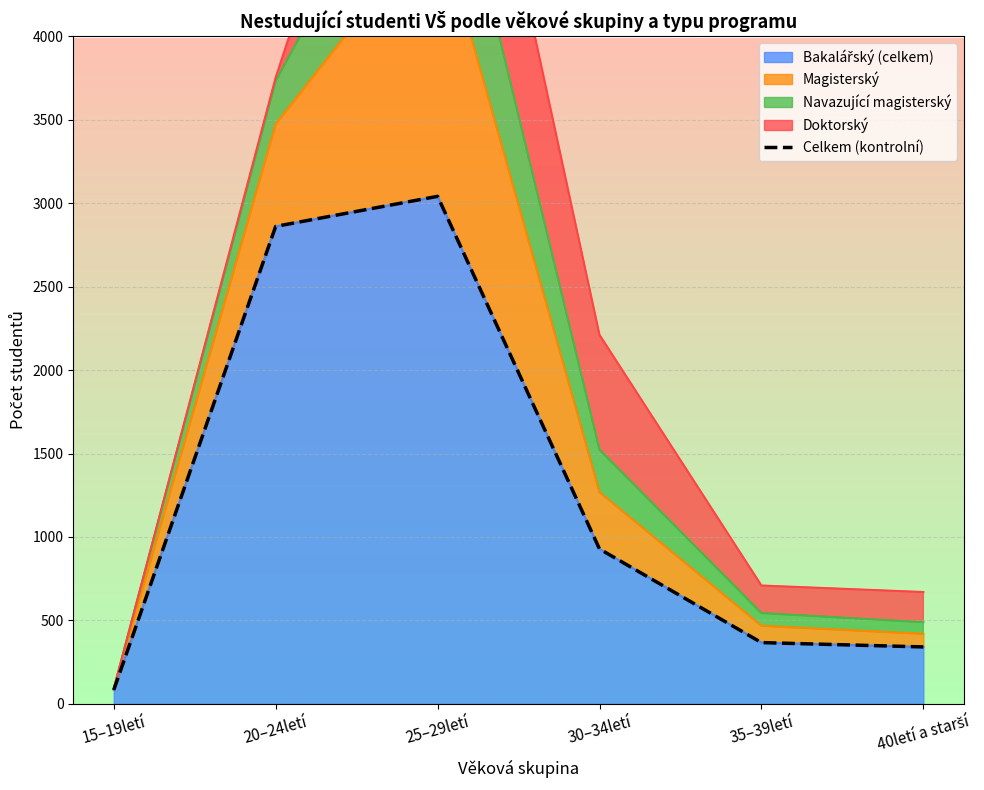

Does the chart have visible grid lines?

Yes